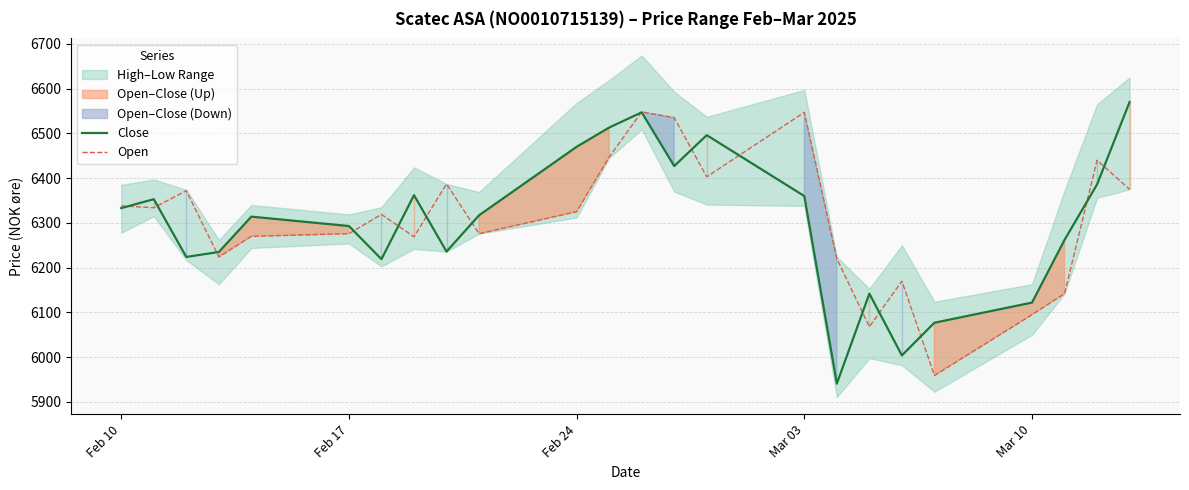

How many intersections are there between Close and Open?

15